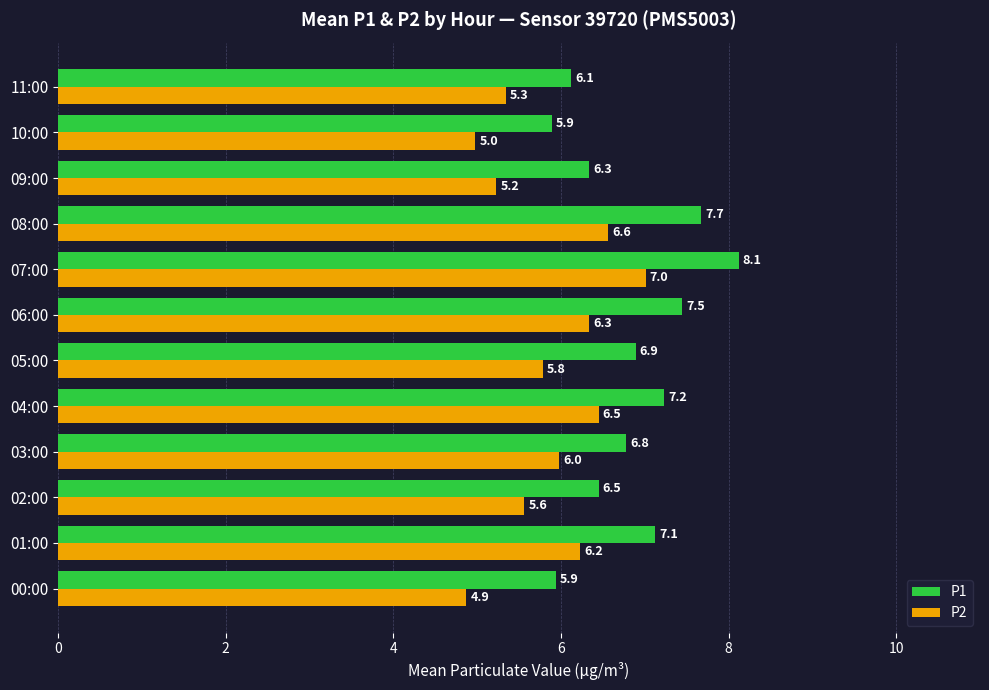

Which series has the largest range (max minus min)?

P1